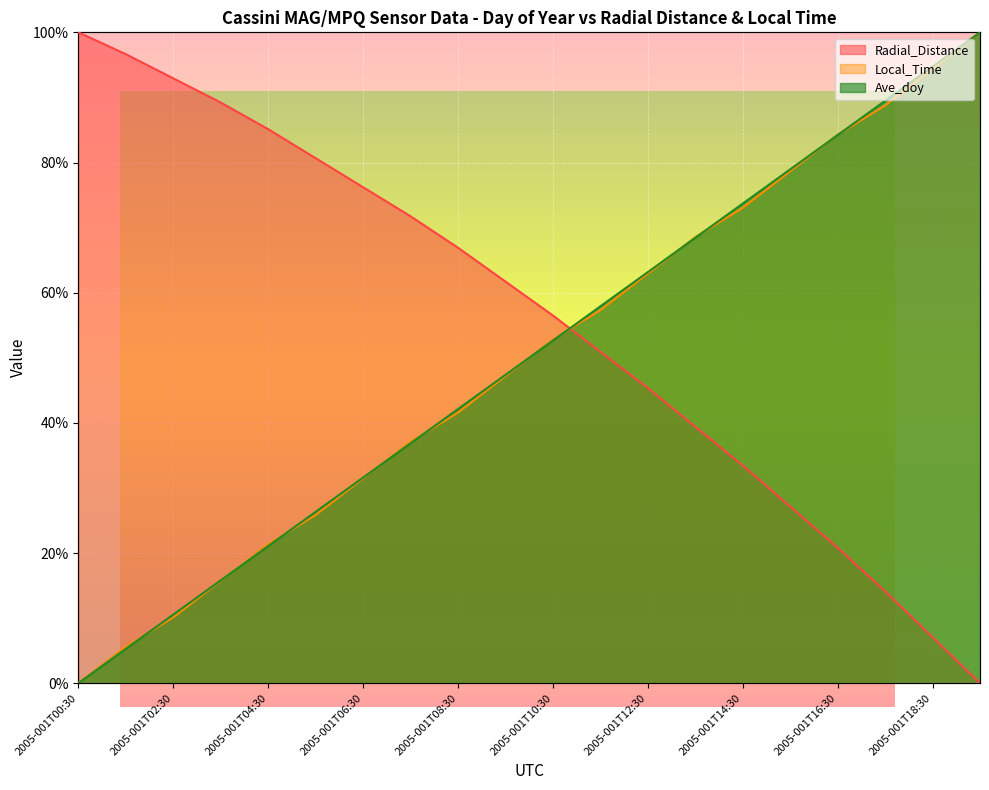

At which label does Local_Time reach its peak?

2005-001T19:30